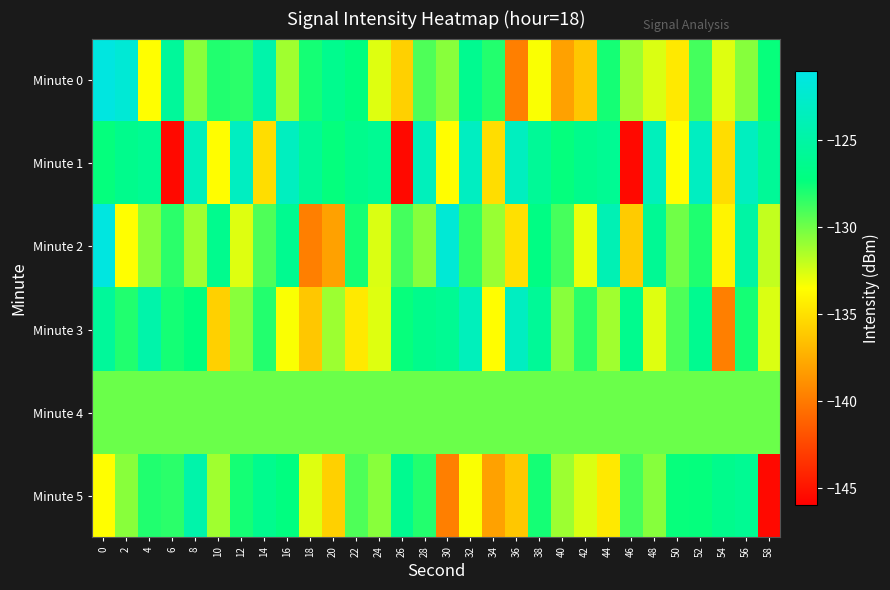

Which label corresponds to the smallest value in the chart?

6